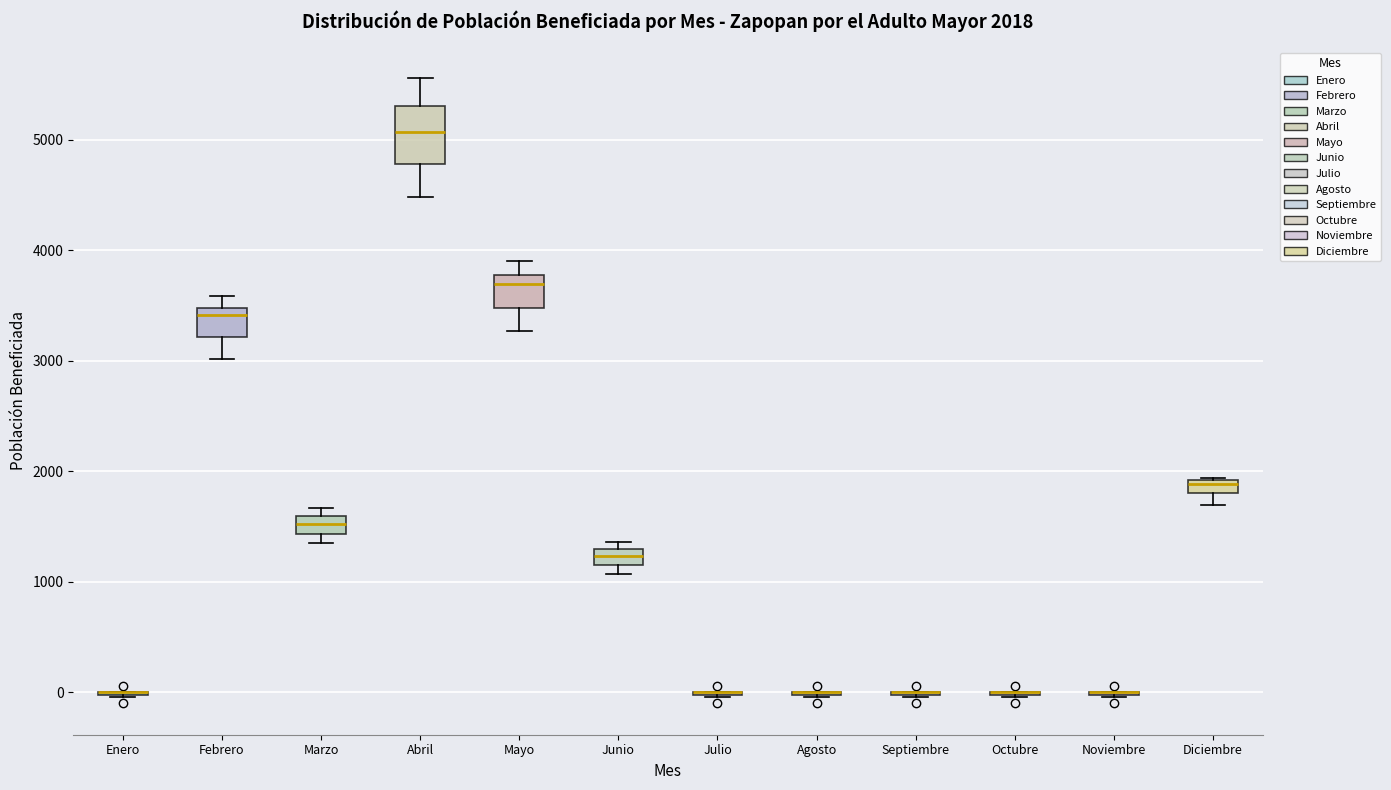

Which box is the tallest, from its lower edge to its upper edge?

Abril